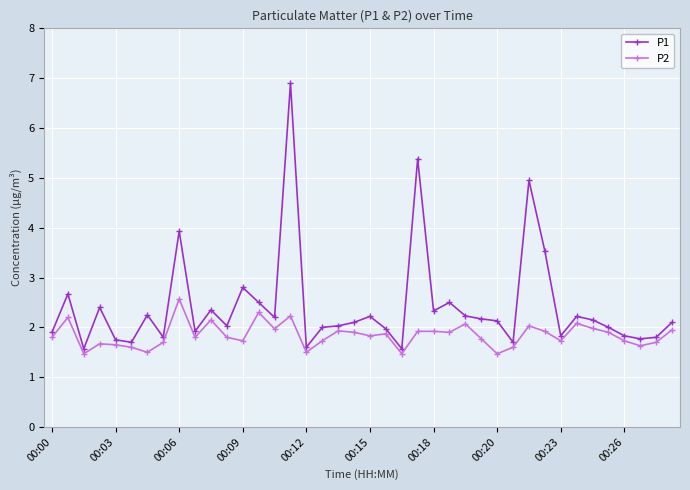

In P1, how many points are higher than both neighbors (excluding endpoints)?

12